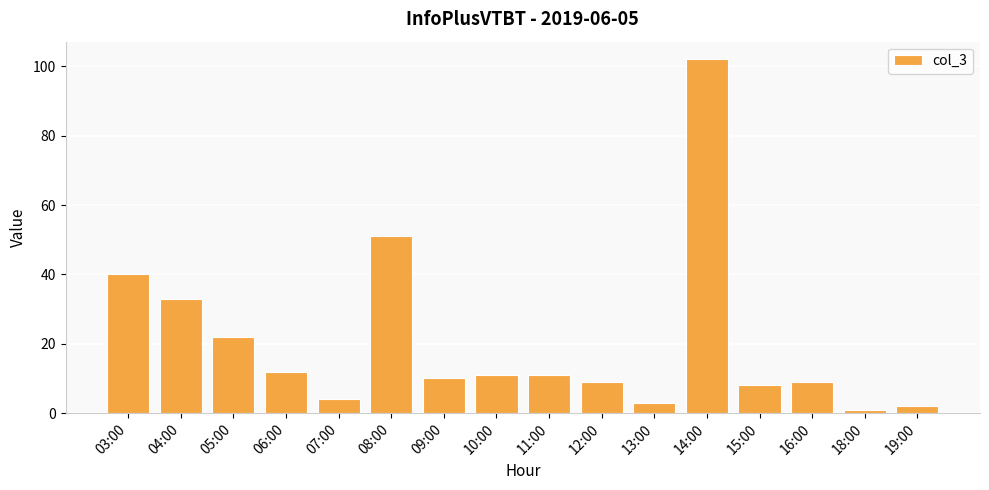

What position from the right is 05:00?

14